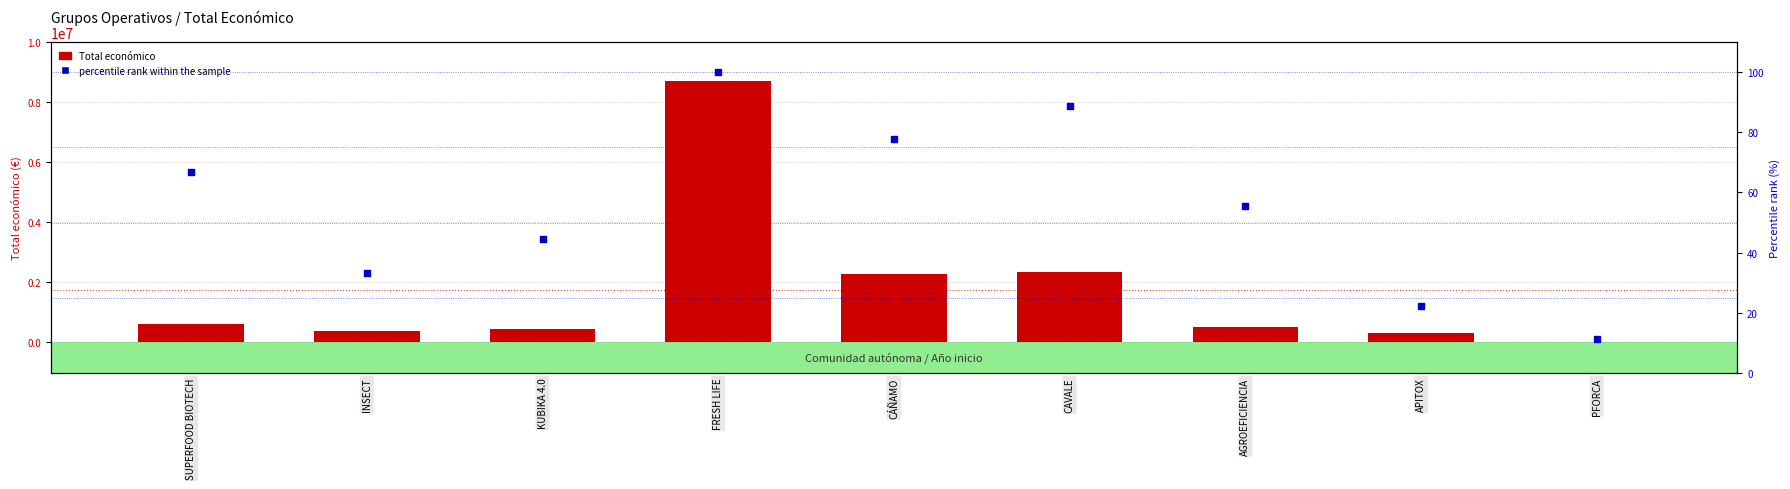

What is the total value across all series at CAVALE?

2310114.9